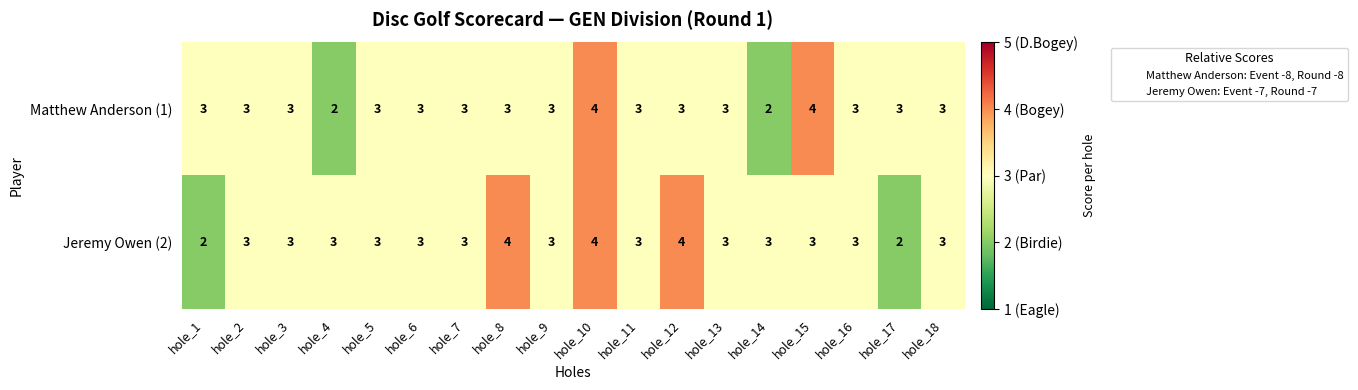

How many Jeremy Owen (2) values are between 3 and 4?

16